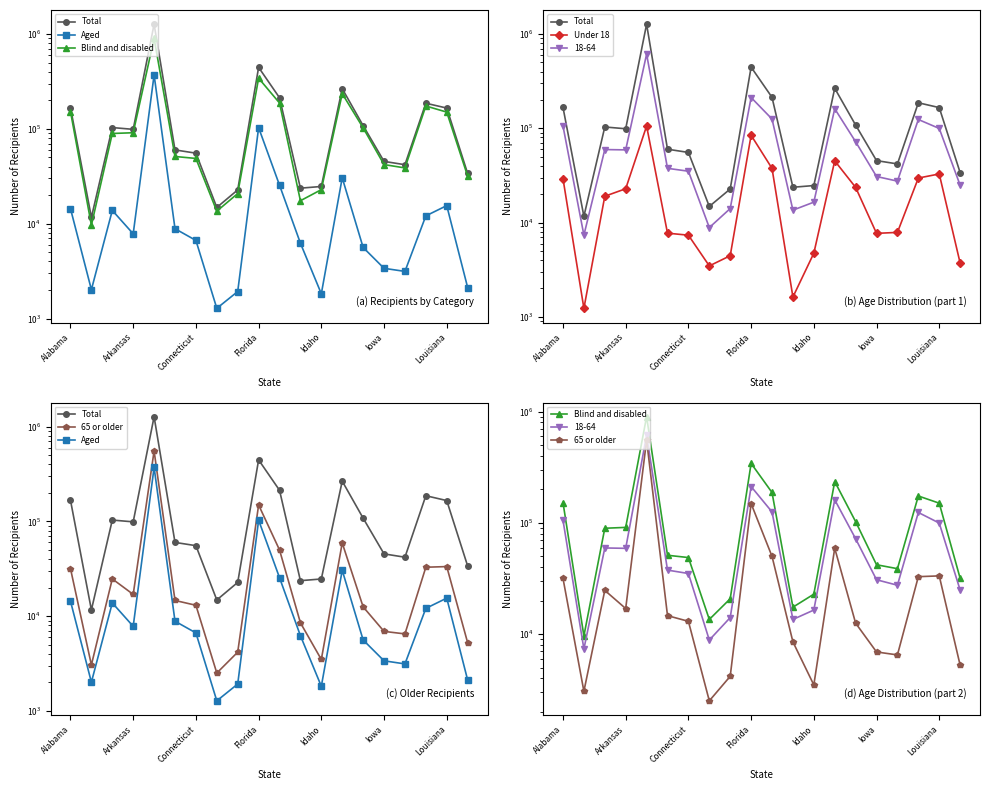

Which series has the largest total across all categories?

Total